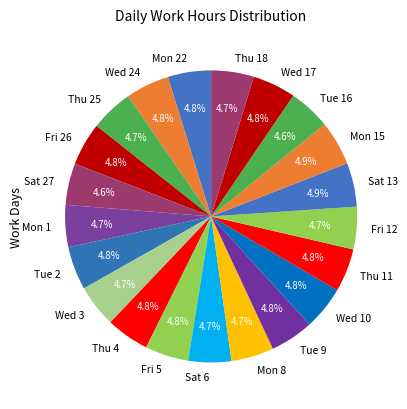

How many segments does this pie chart have?

21